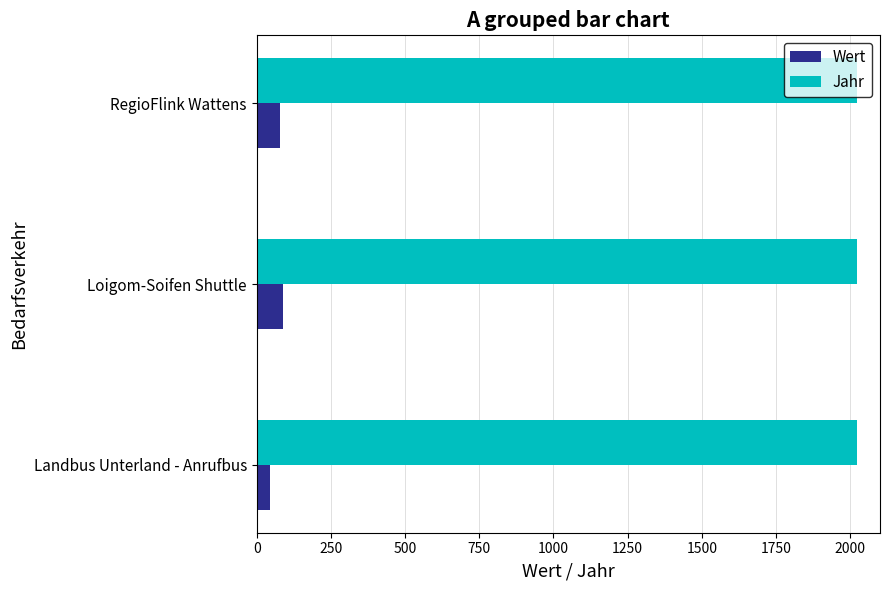

At which label is Wert closest to 67?

RegioFlink Wattens